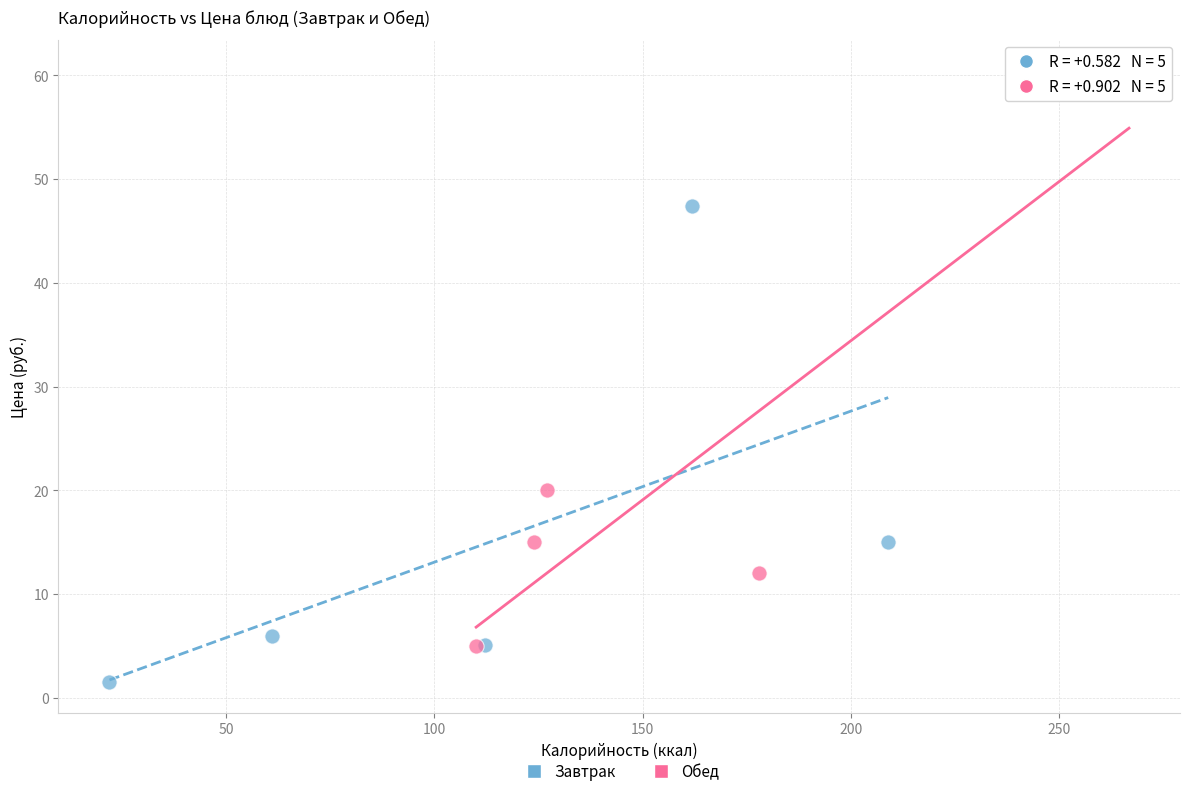

Which series reaches the maximum Y coordinate?

Обед